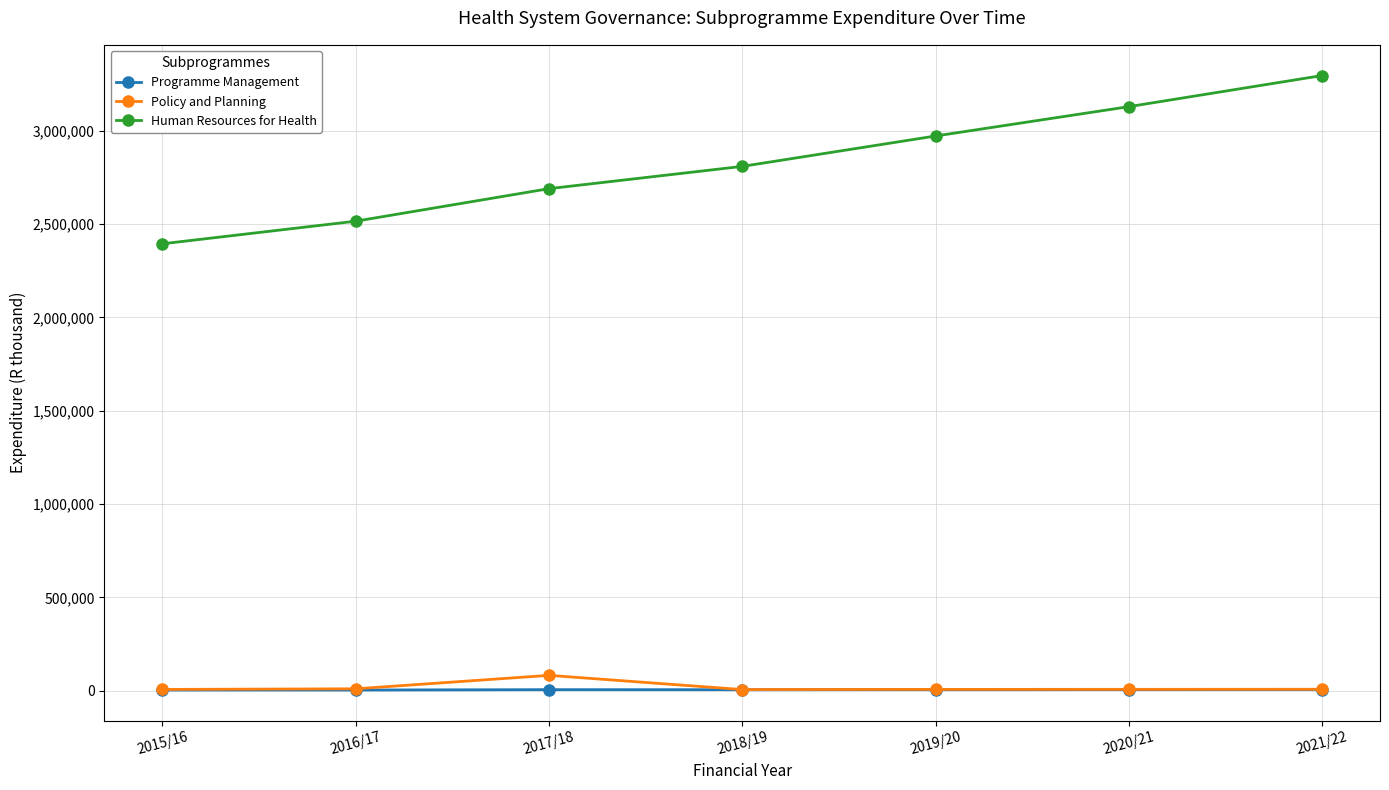

Between 2017/18 and 2020/21, which series saw the biggest shift?

Human Resources for Health